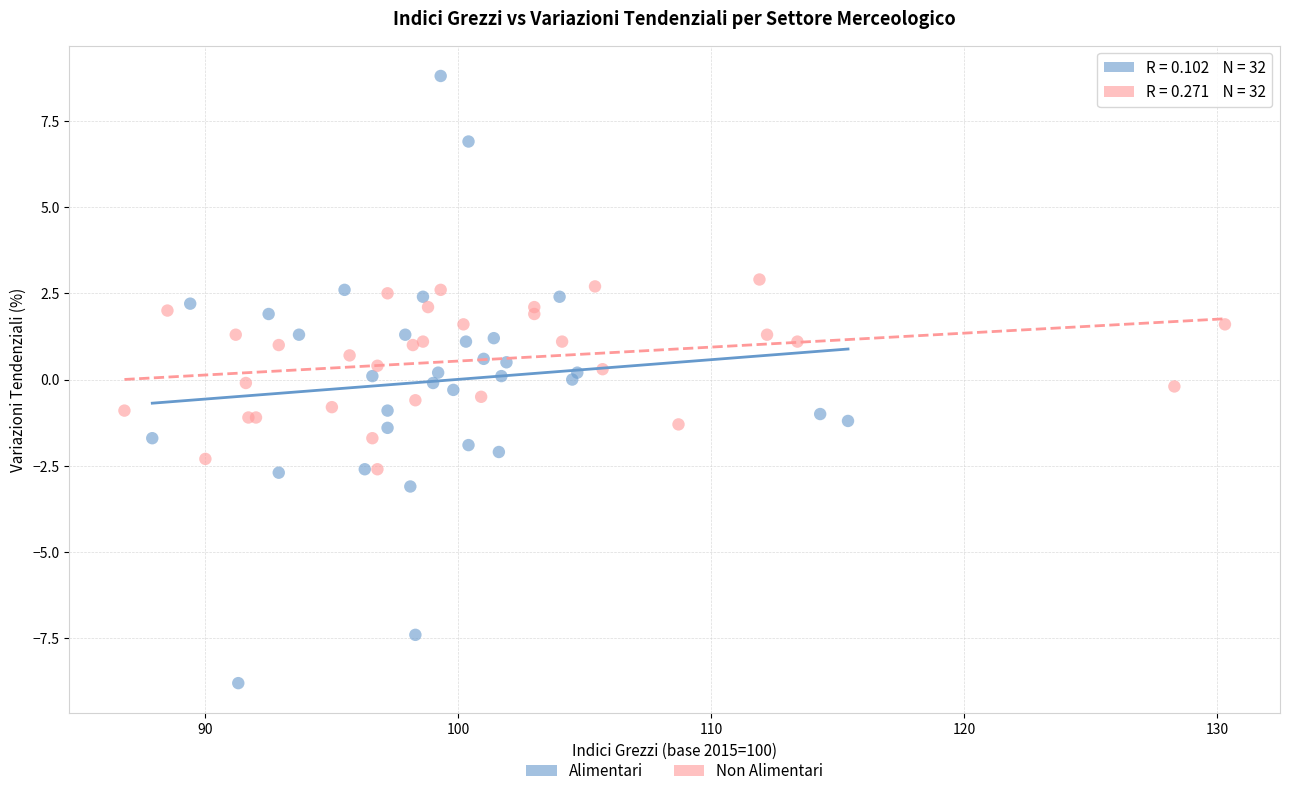

Which series reaches the maximum Y coordinate?

Alimentari